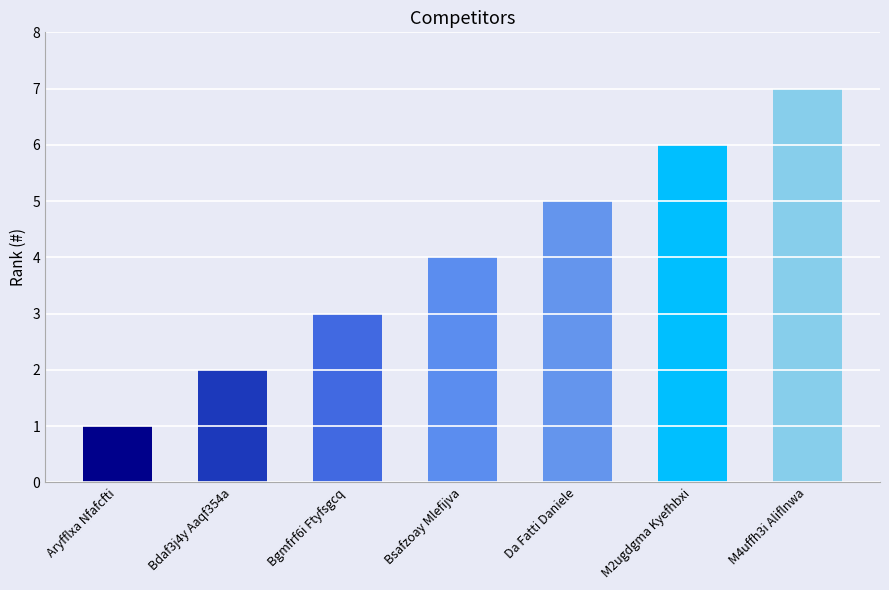

The chart shows a value of 4 at Bsafzoay Mlefijva. True or false?

True